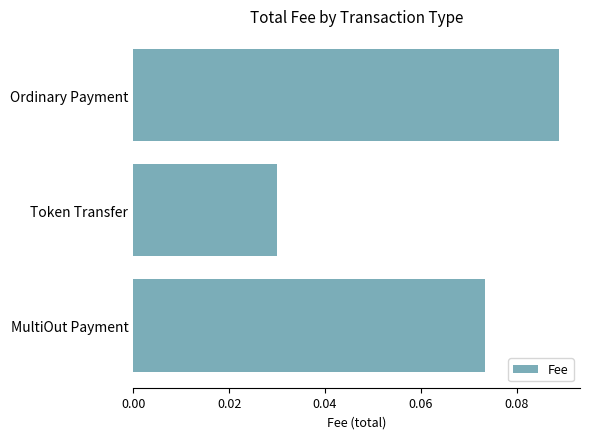

Is it true that the value at Token Transfer is 0.1?

False